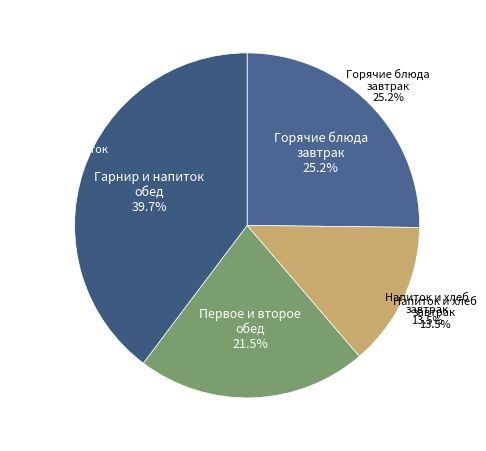

Is there any slice that represents more than half of the pie?

No